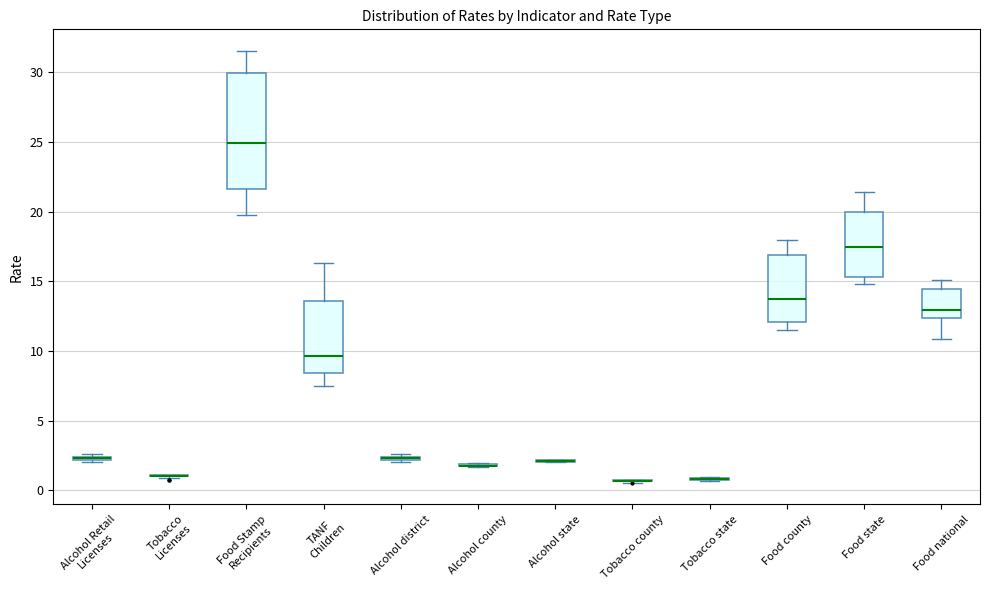

Comparing the boxes themselves (not the whiskers), which one is the tallest?

Food Stamp Recipients